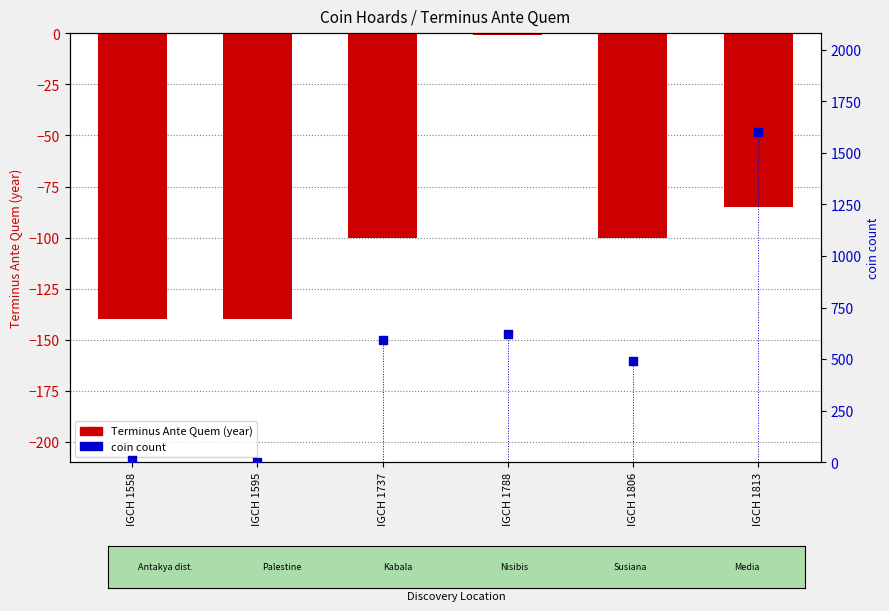

Which series has the largest total across all categories?

coin count